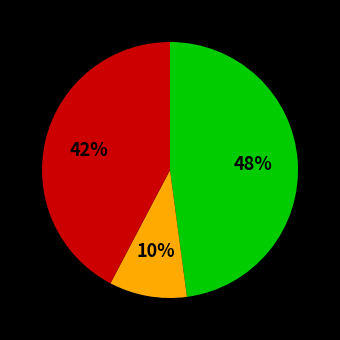

To the nearest percent, what is the difference between the largest and smallest slice percentages?

38%